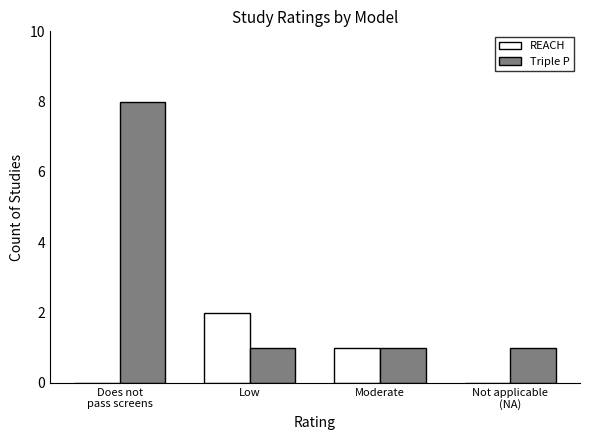

Which series has the largest total across all categories?

Triple P